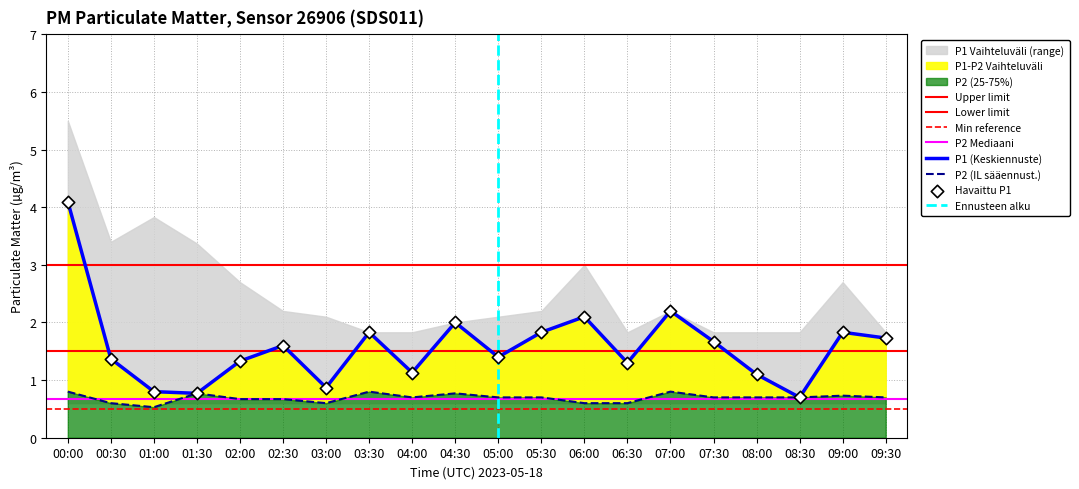

Which series has the largest total across all categories?

P1